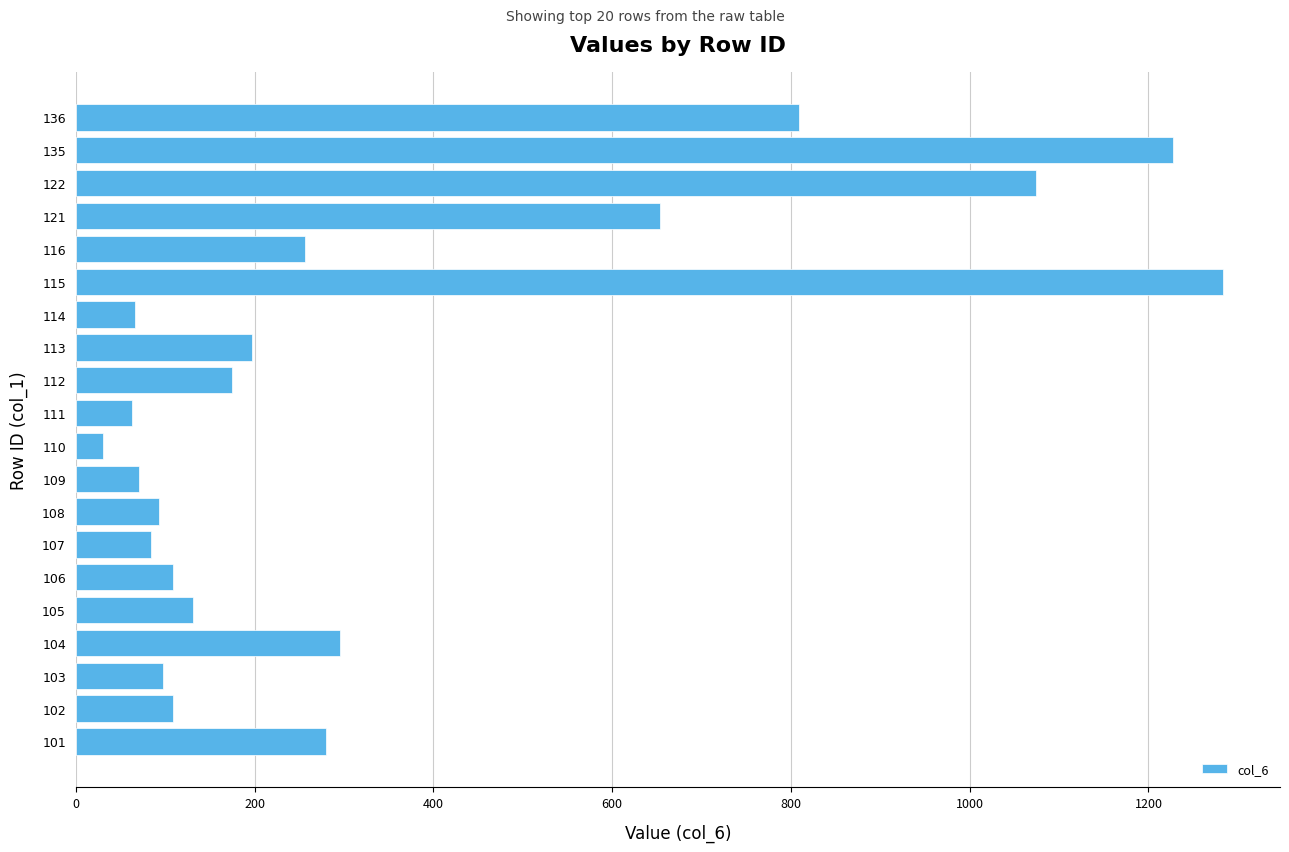

How many data points does each series have?

20